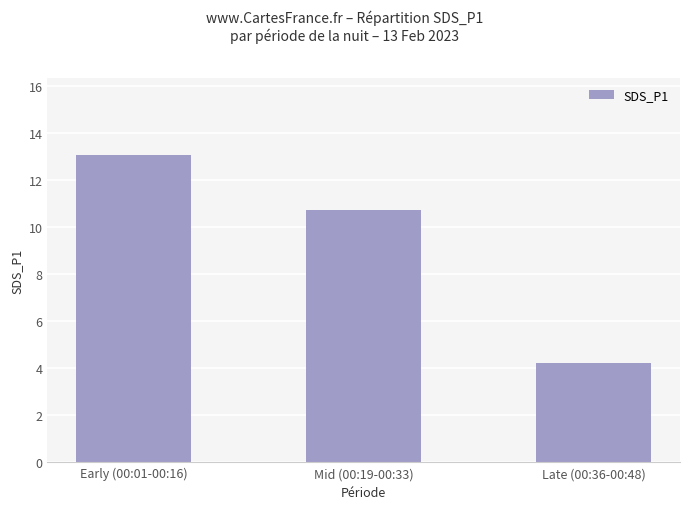

What is the approximate value at Early (00:01-00:16)?

13.1